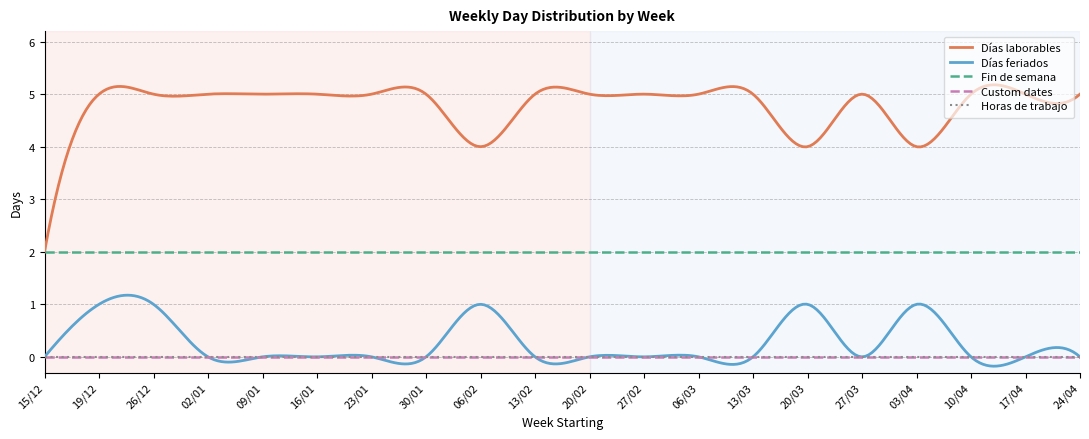

Count the number of data series in this chart.

5